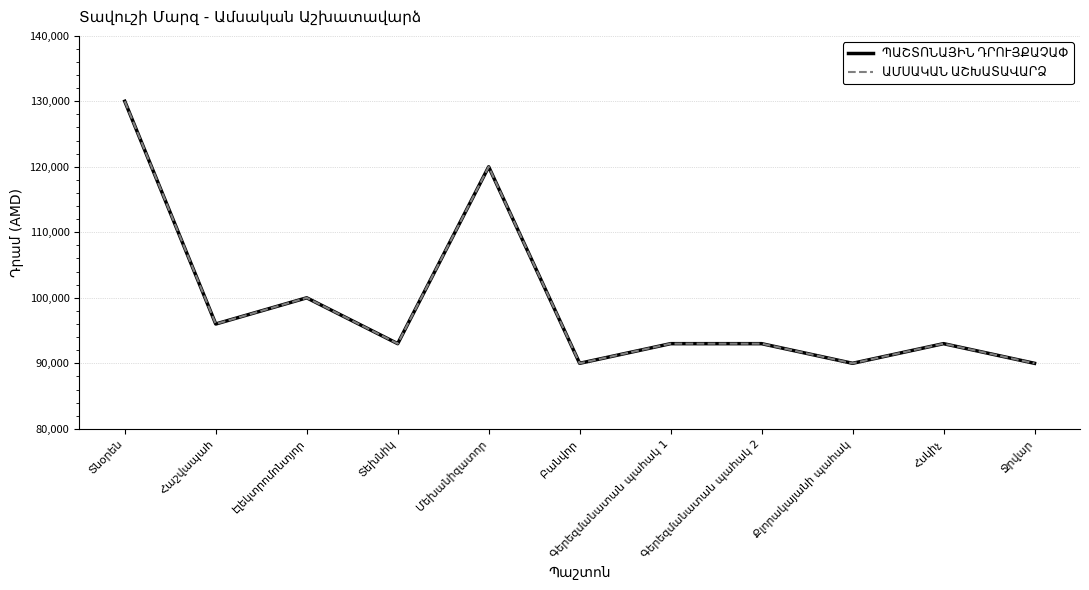

Which series has the widest spread of values?

ՊԱՇՏՈՆԱՅԻՆ ԴՐՈՒՅՔԱՉԱՓ